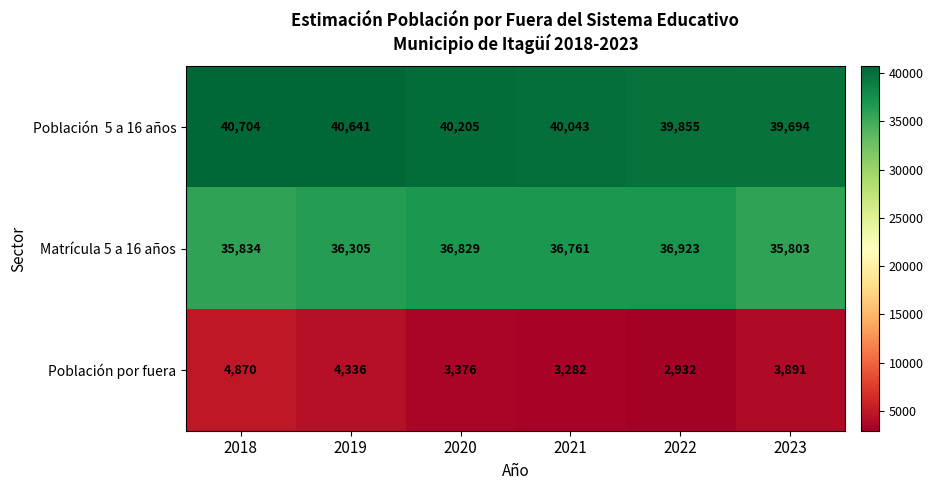

At which label does Matrícula 5 a 16 años first exceed 36761?

2020